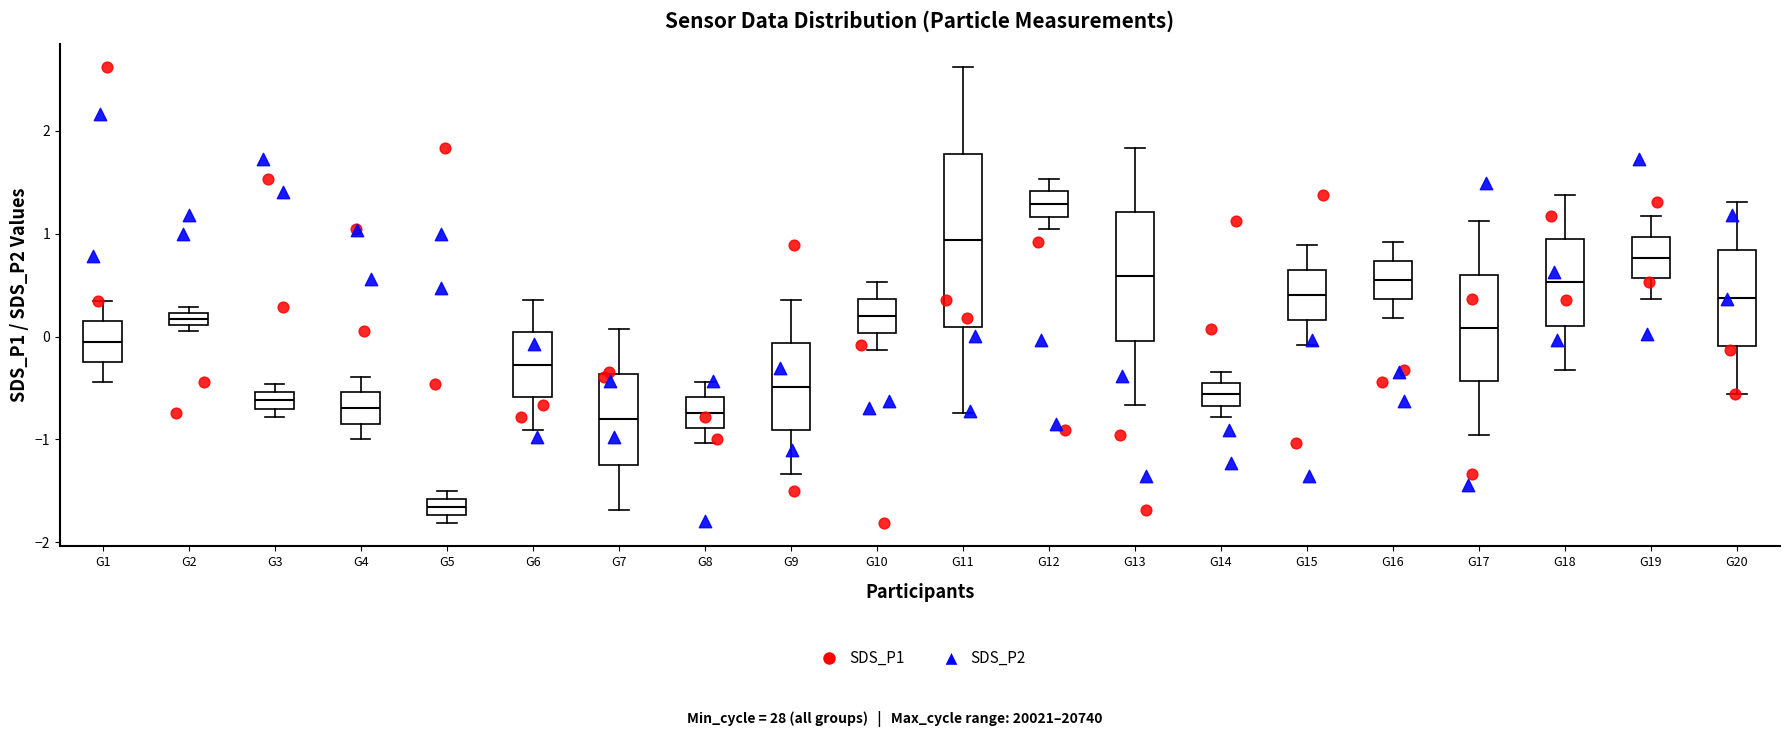

Which box's median line is the lowest?

G5